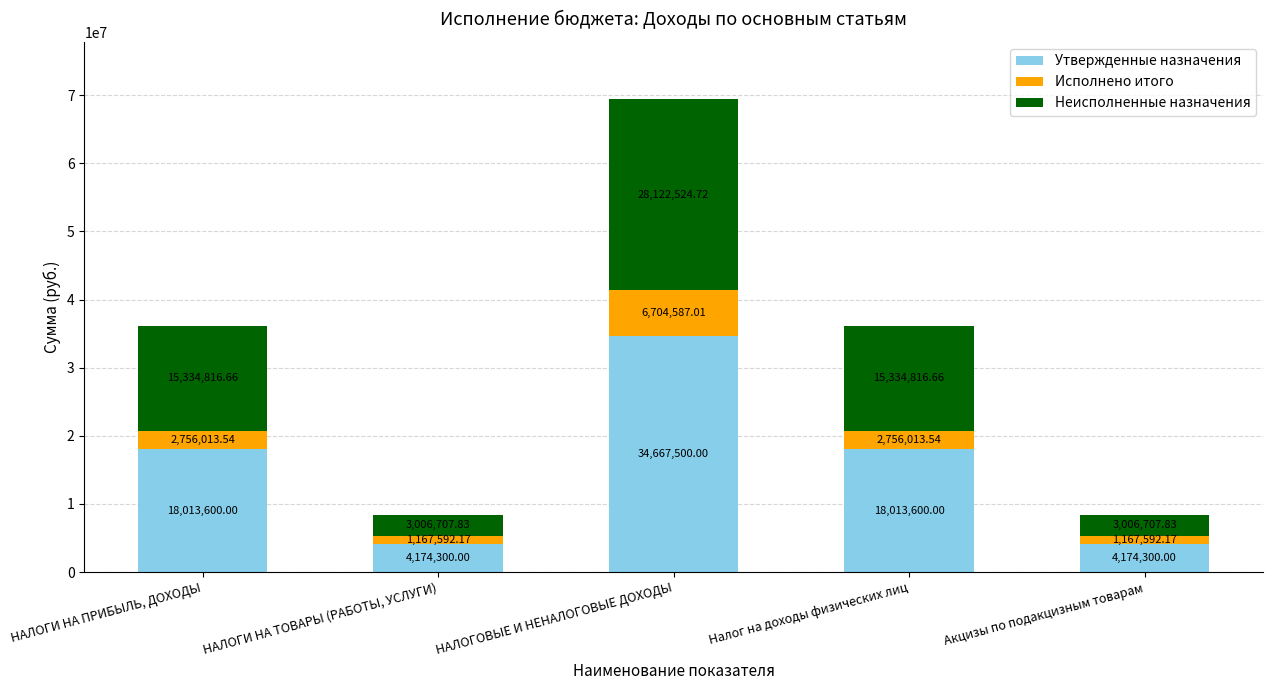

How many values in the Утвержденные назначения series are below 18013600?

2